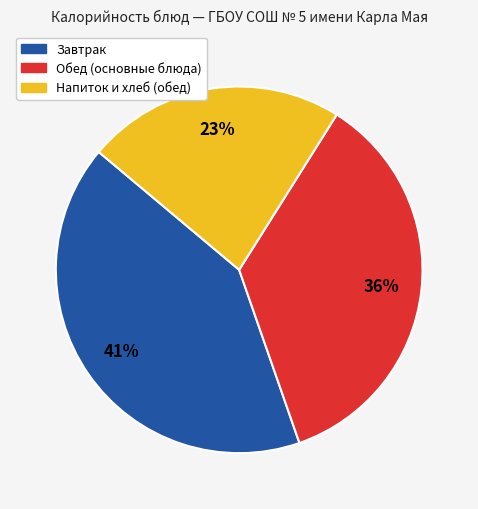

Does any single category account for the majority?

No